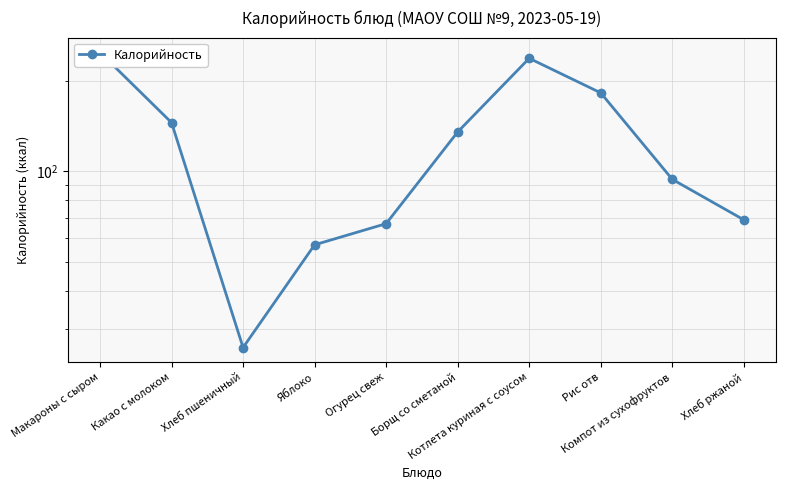

What position from the right is Огурец свеж?

6